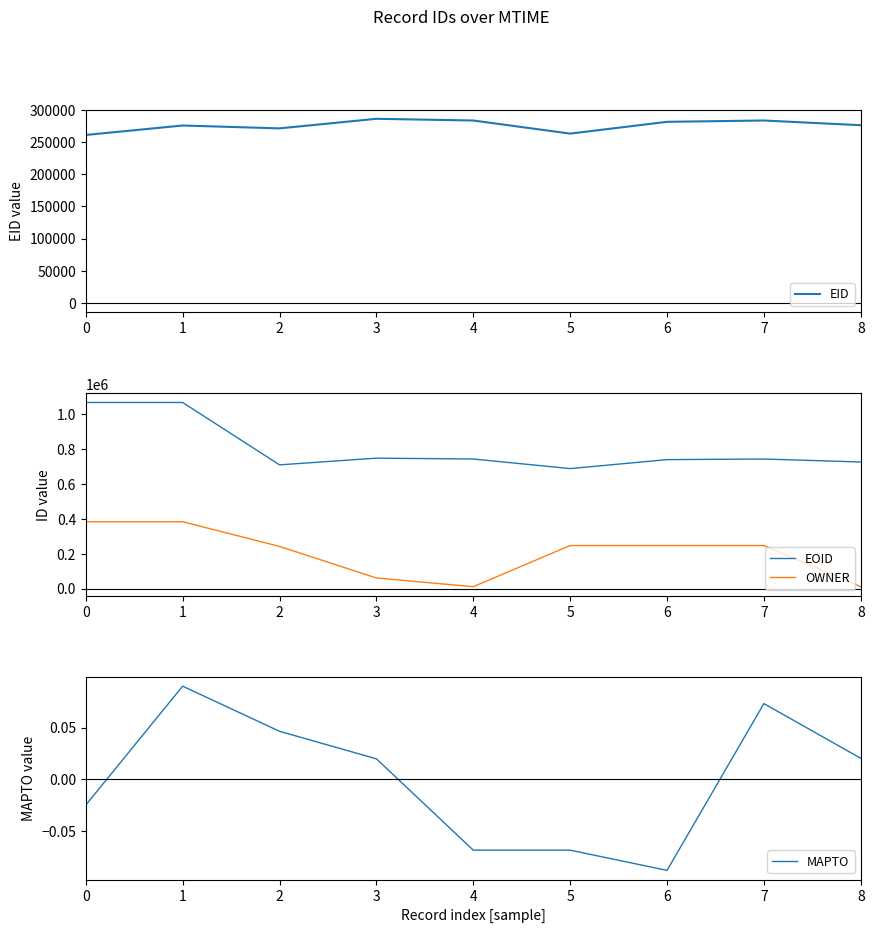

True or false: MAPTO and EID intersect in this chart.

False